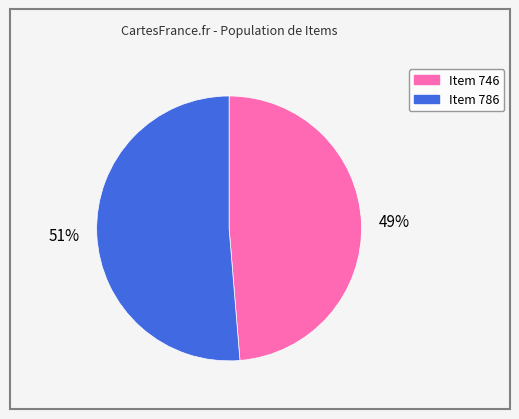

Is the sum of Item 746 and Item 786 greater than half?

Yes